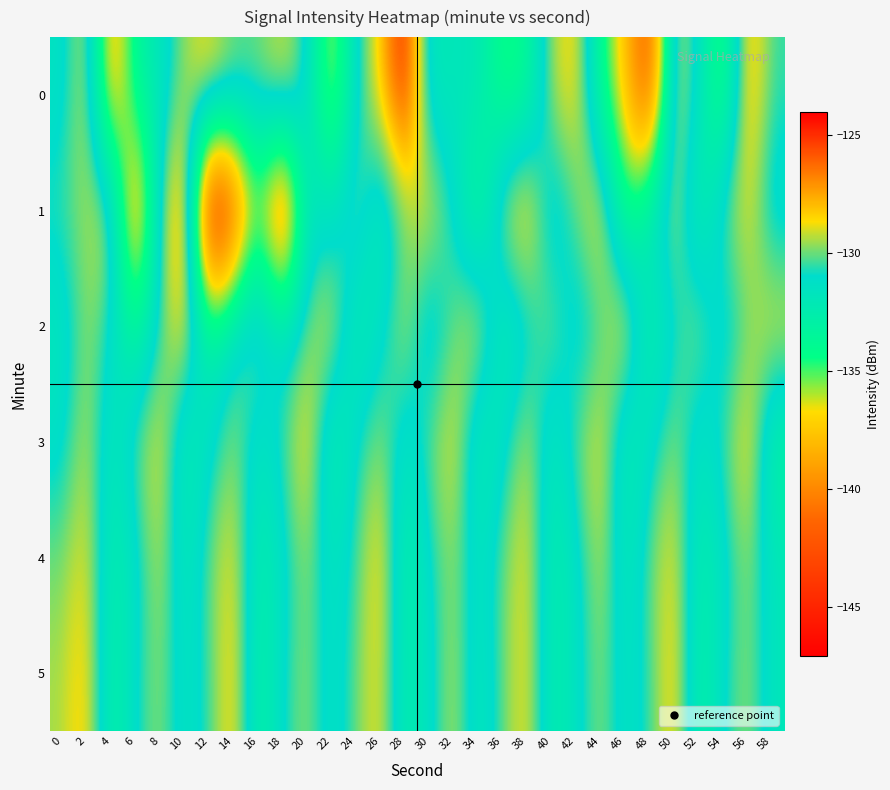

What is the maximum value shown in the chart?

-124.0